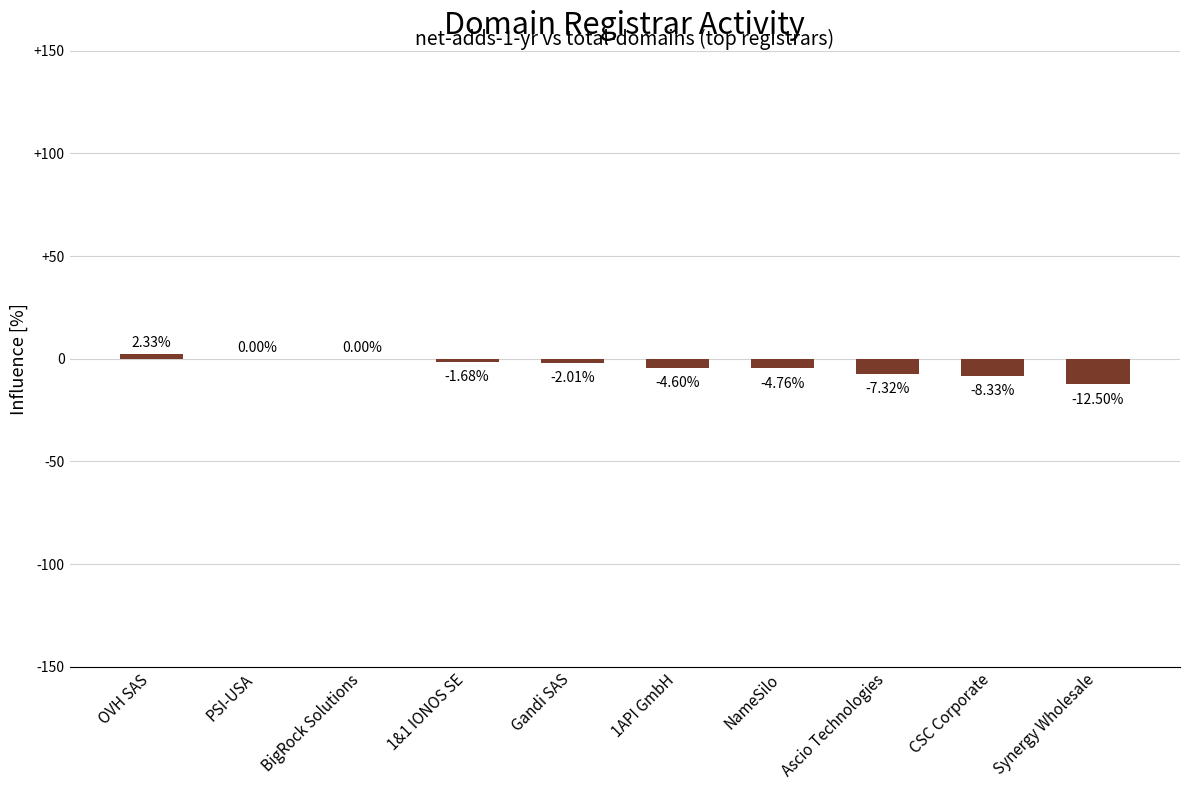

What is the sum of all values?

-38.9